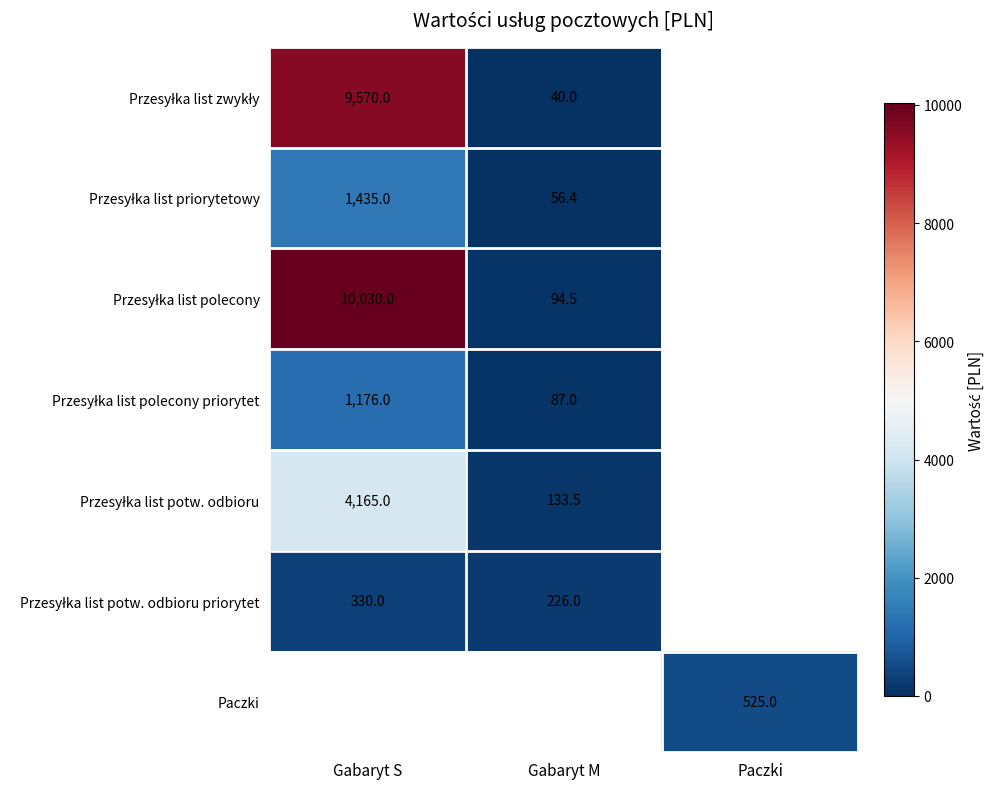

The Paczki series shows 525.0 at Paczki. True or false?

True